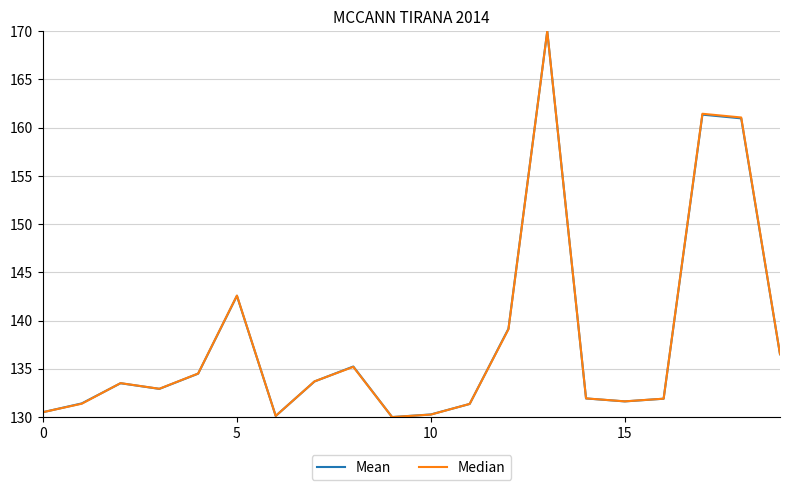

What is the greatest value displayed?

170.0